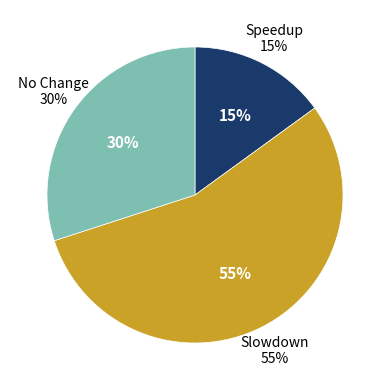

Is it true that 20203 is 1% of the pie?

False